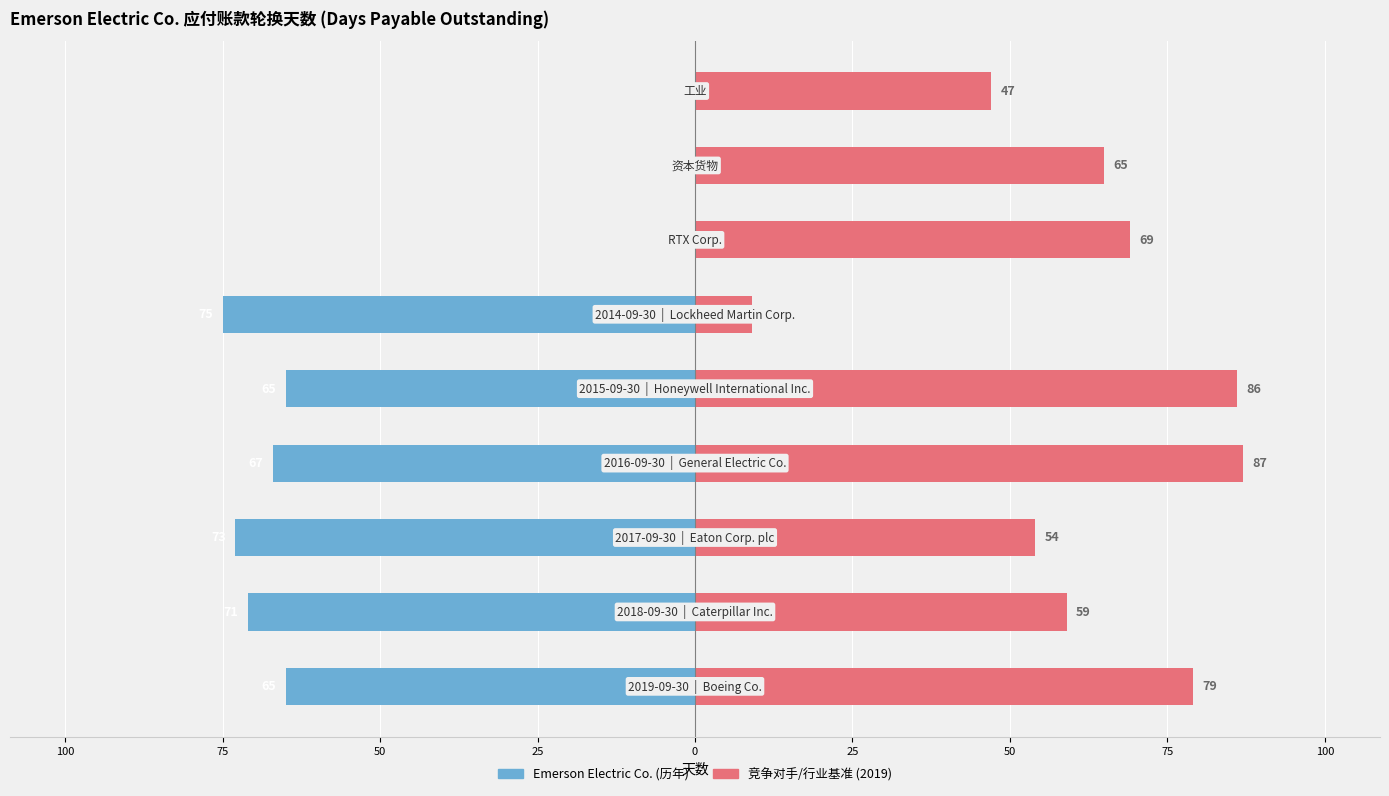

What is the maximum value for 竞争对手/行业基准 (2019)?

87